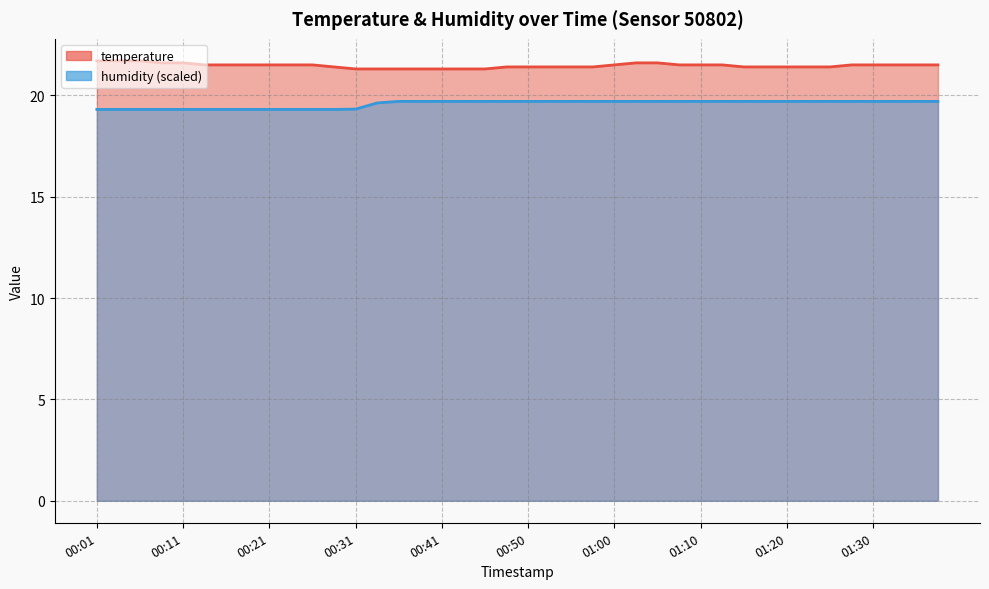

Does the chart display data point markers on the line(s)?

No